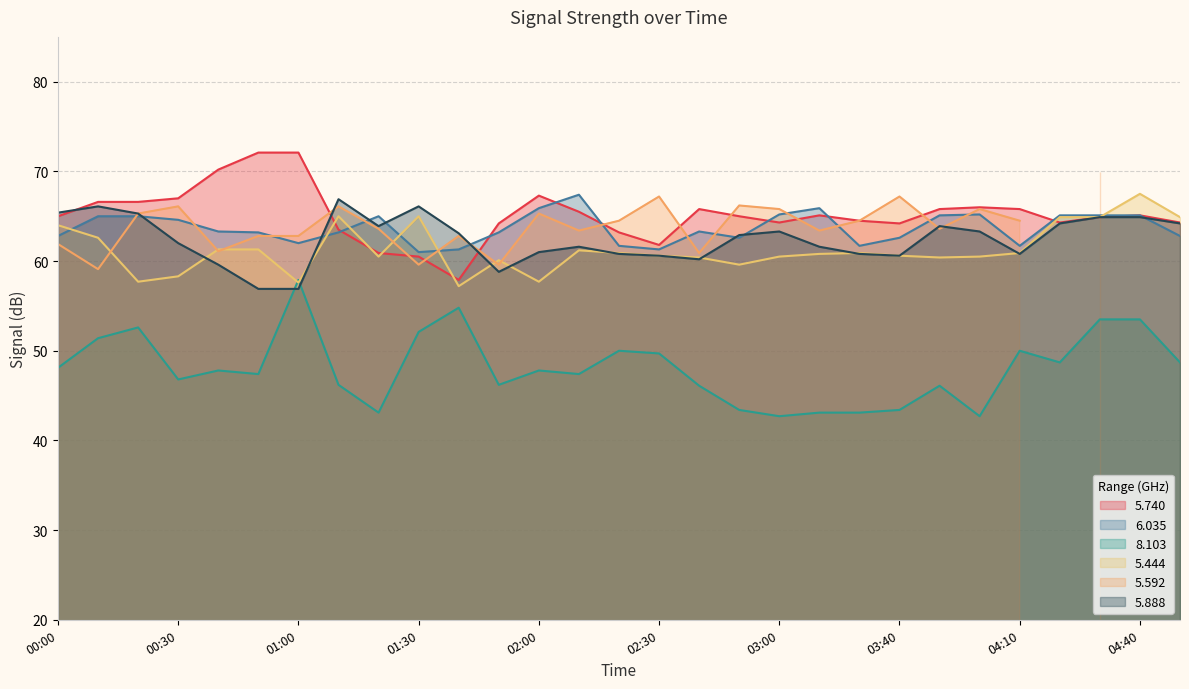

Is the value of 8.103 at 01:50 greater than the value of 5.740 at 04:00?

No